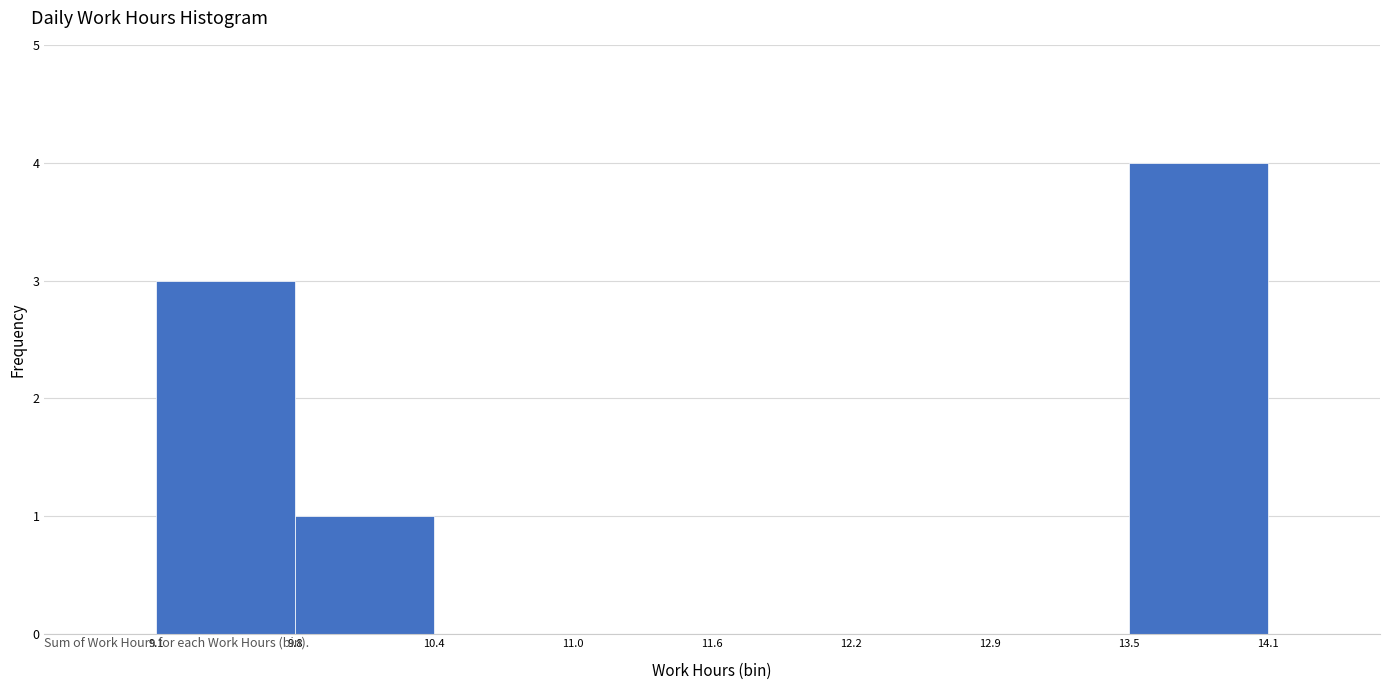

Which range on the x-axis has the tallest bar?

13.5 to 14.1